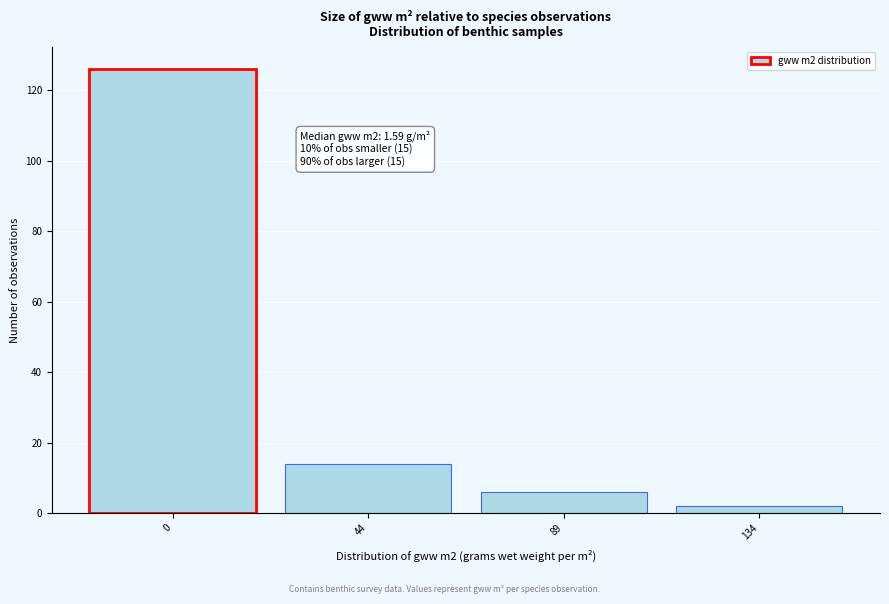

Reading left to right, list all the values displayed in this chart.

126	14	6	2